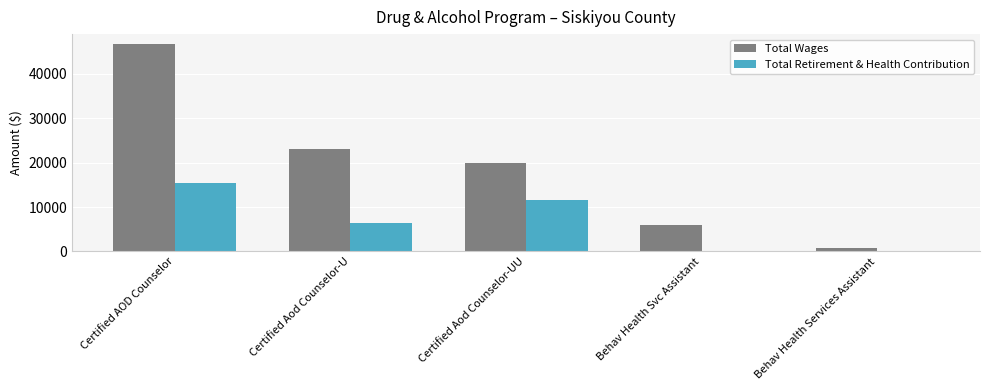

Which series has the largest total across all categories?

Total Wages